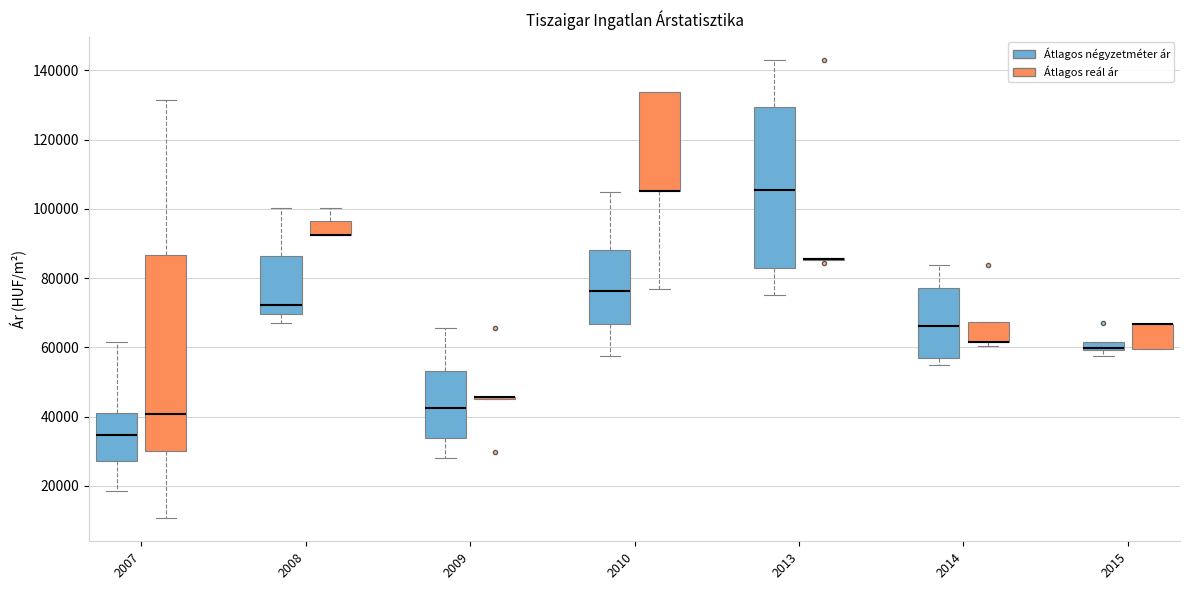

Comparing the boxes themselves (not the whiskers), which one is the tallest?

2007 (Átlagos reál ár)